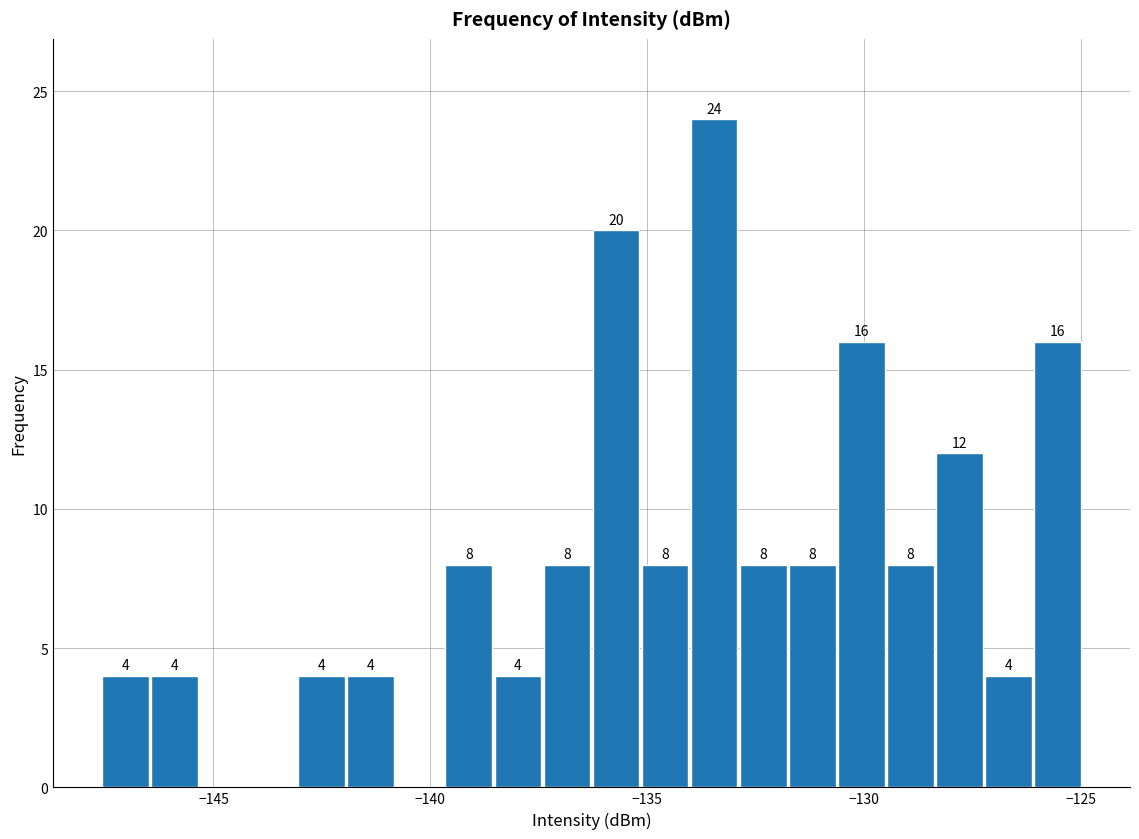

Around what value on the x-axis is the tallest bar? Give the approximate position of its centre, as read against the axis.

-133.5